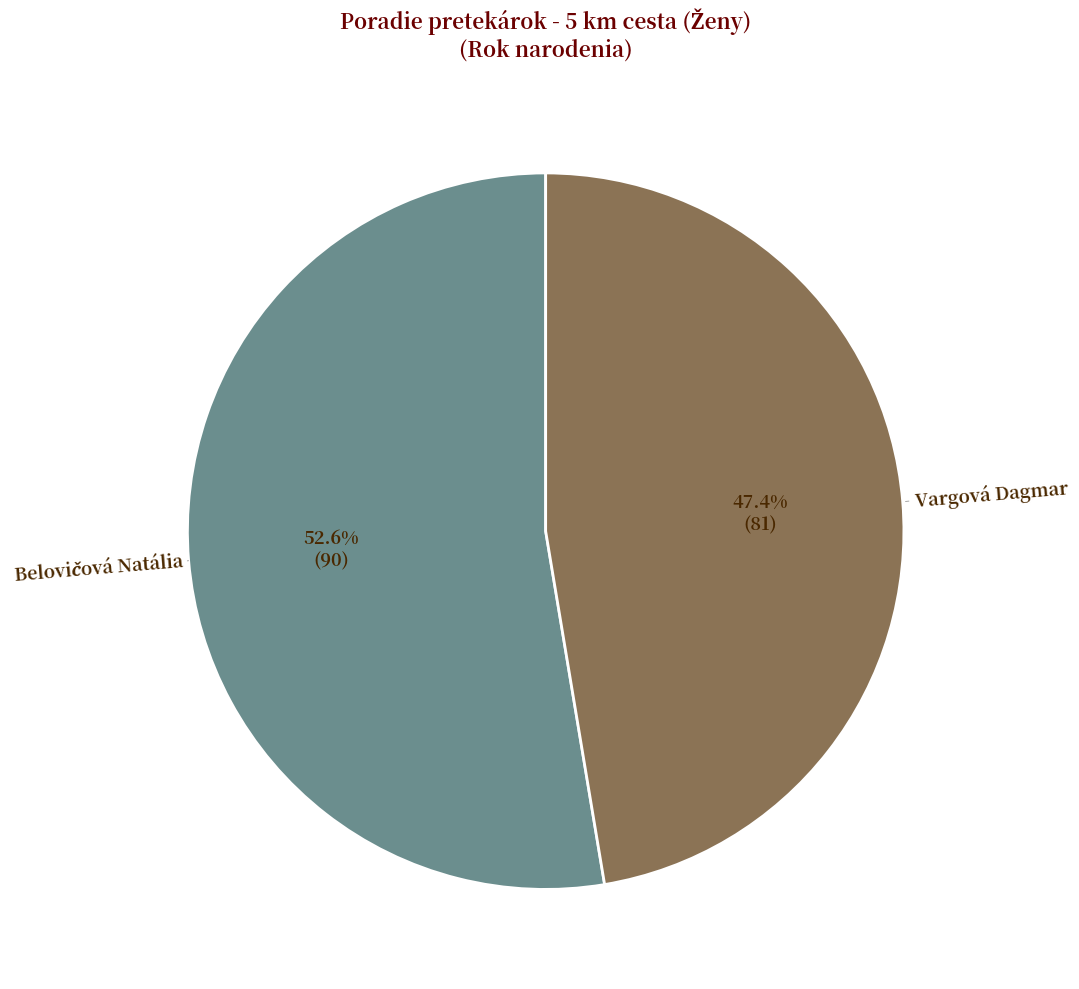

Does any single category account for the majority?

Yes